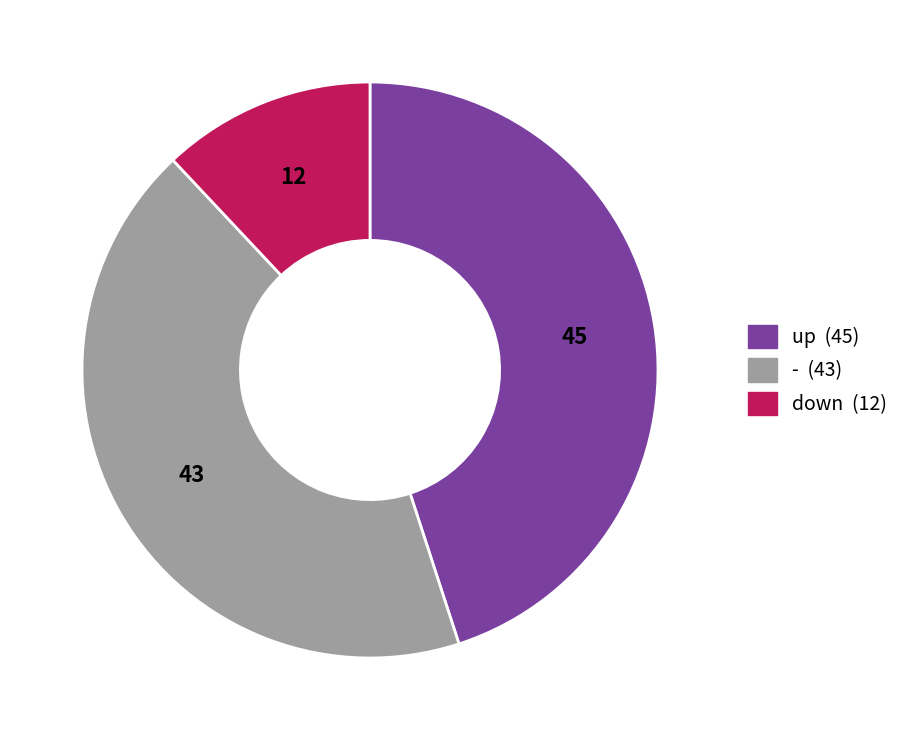

Is there a majority slice in this chart?

No